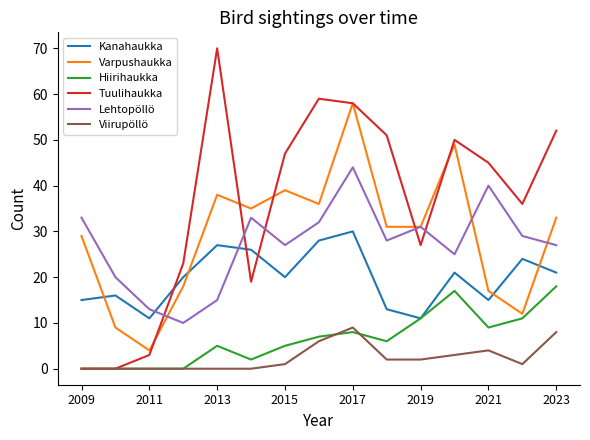

What is the difference between the second highest and minimum values in the Tuulihaukka series?

59